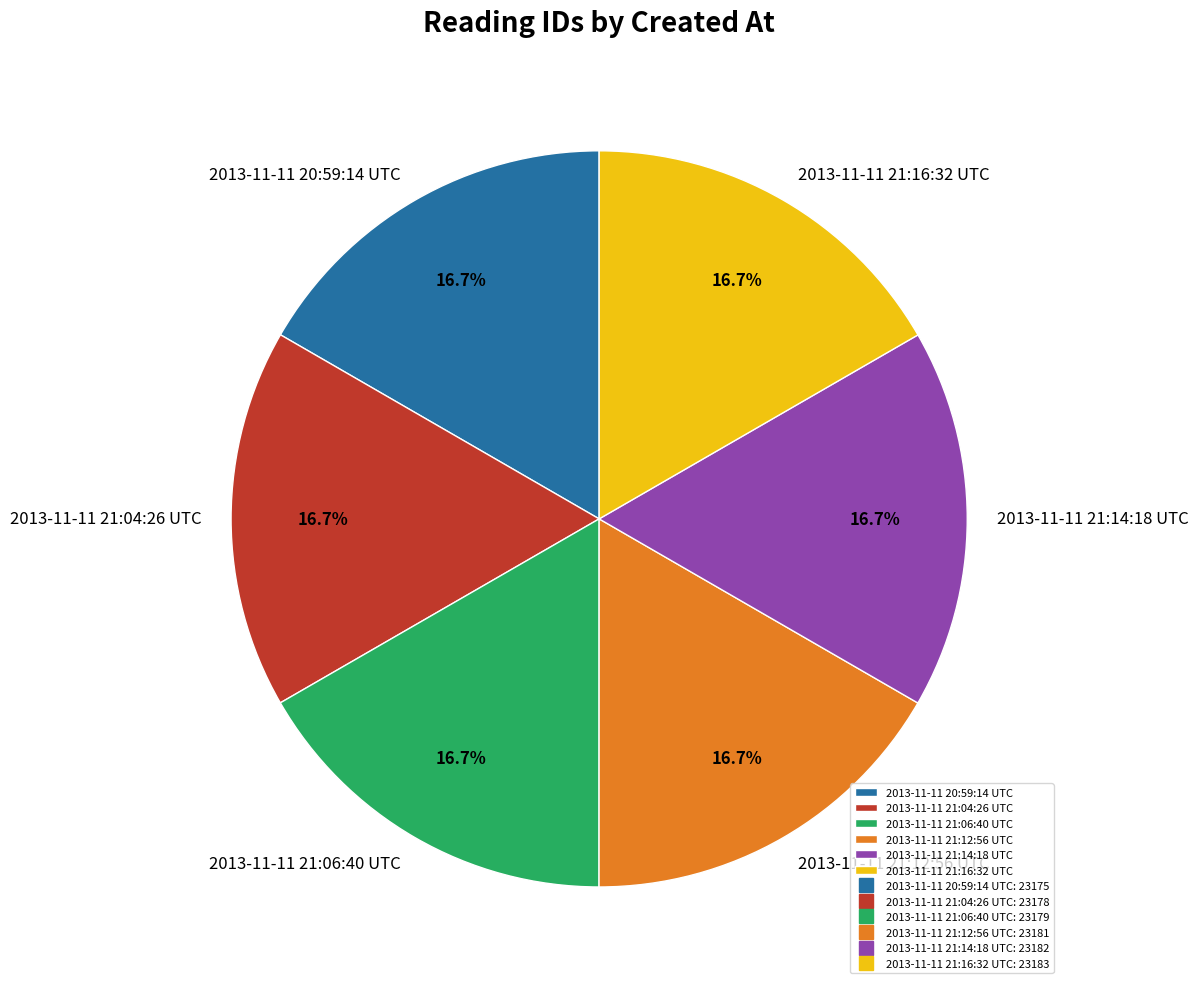

What is the ratio of the value at 2013-11-11 21:16:32 UTC to the value at 2013-11-11 21:04:26 UTC?

1.0